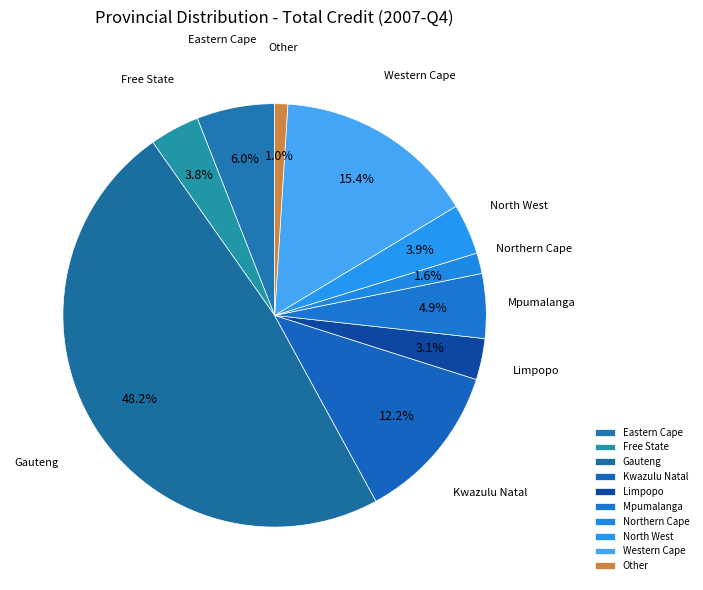

How many slices are in this pie chart?

10